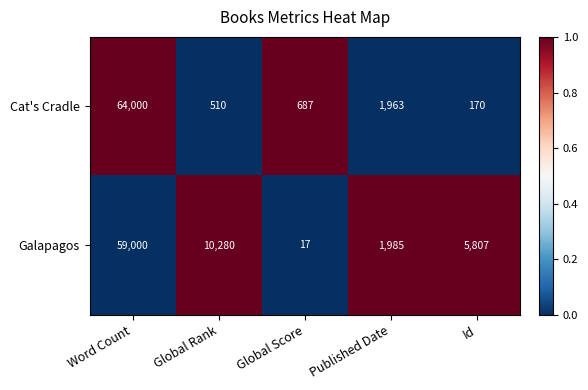

The Galapagos series shows 10280 at Global Rank. True or false?

True